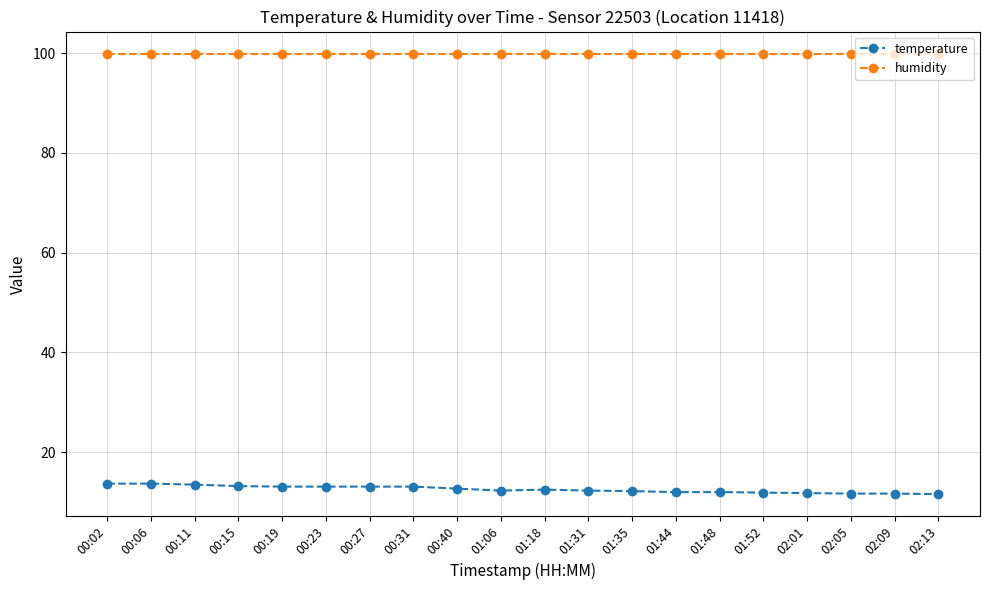

How many lines are shown in the chart?

2